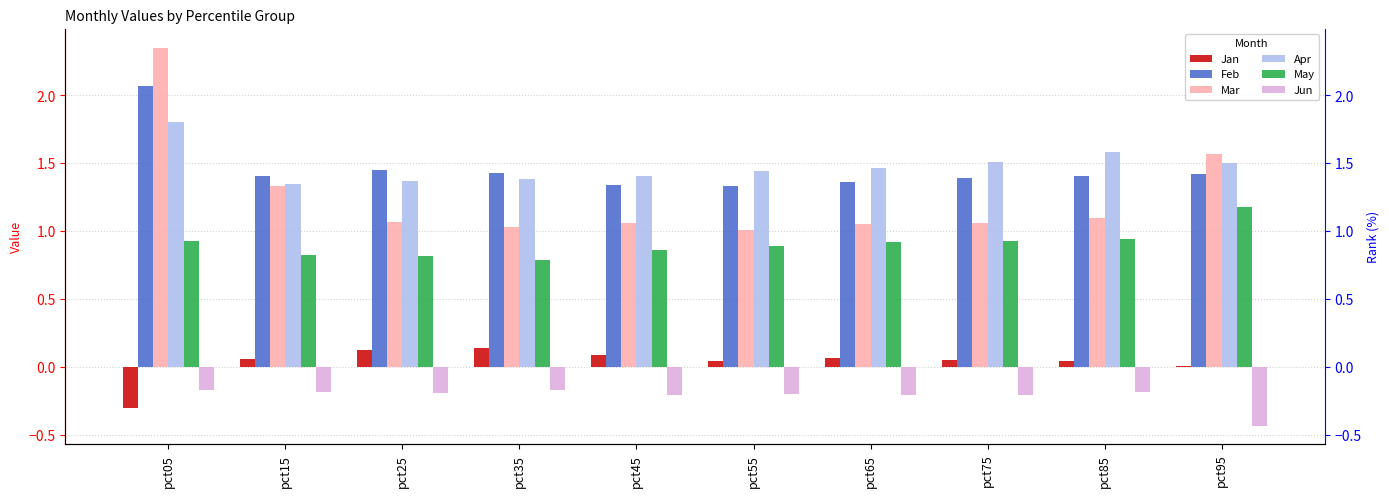

What is the total value across all series at pct85?

4.9